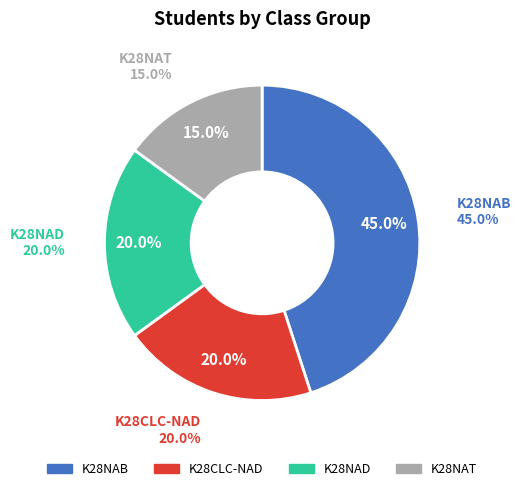

The K28NAD slice represents 10% of the pie. True or false?

False